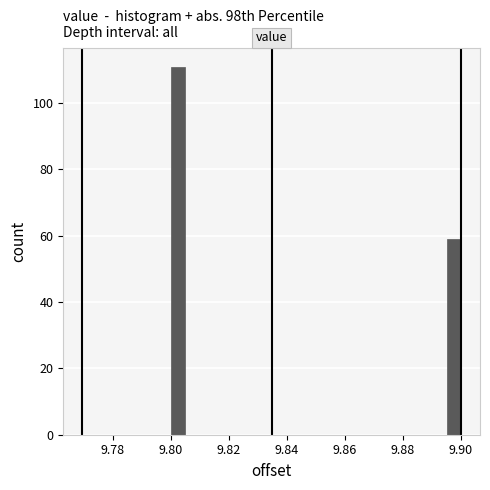

Around what value on the x-axis is the tallest bar? Give the approximate position of its centre, as read against the axis.

9.802